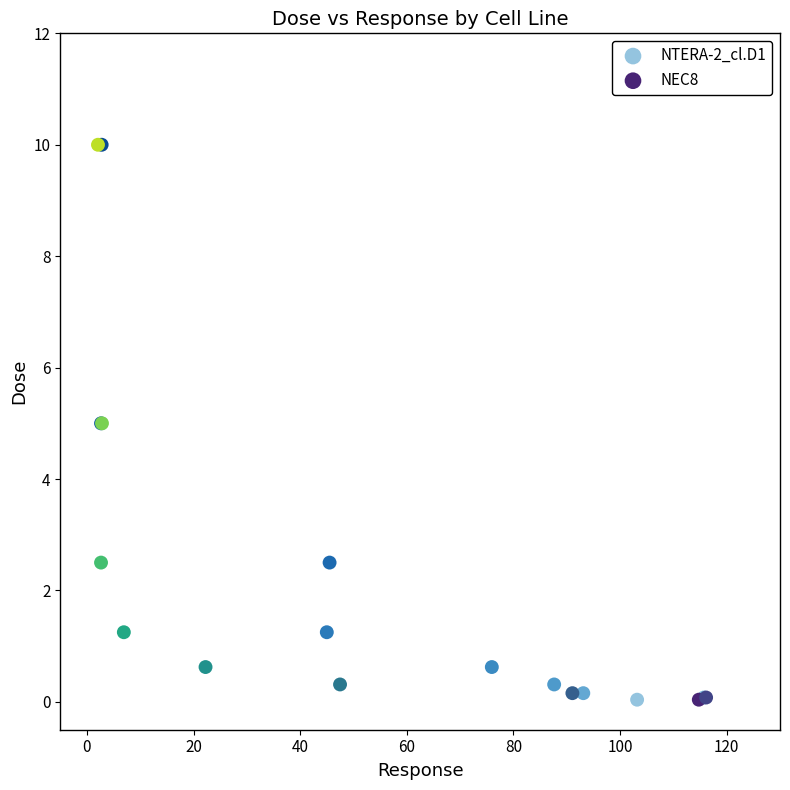

What are all the series names shown in the legend?

NTERA-2_cl.D1, NEC8